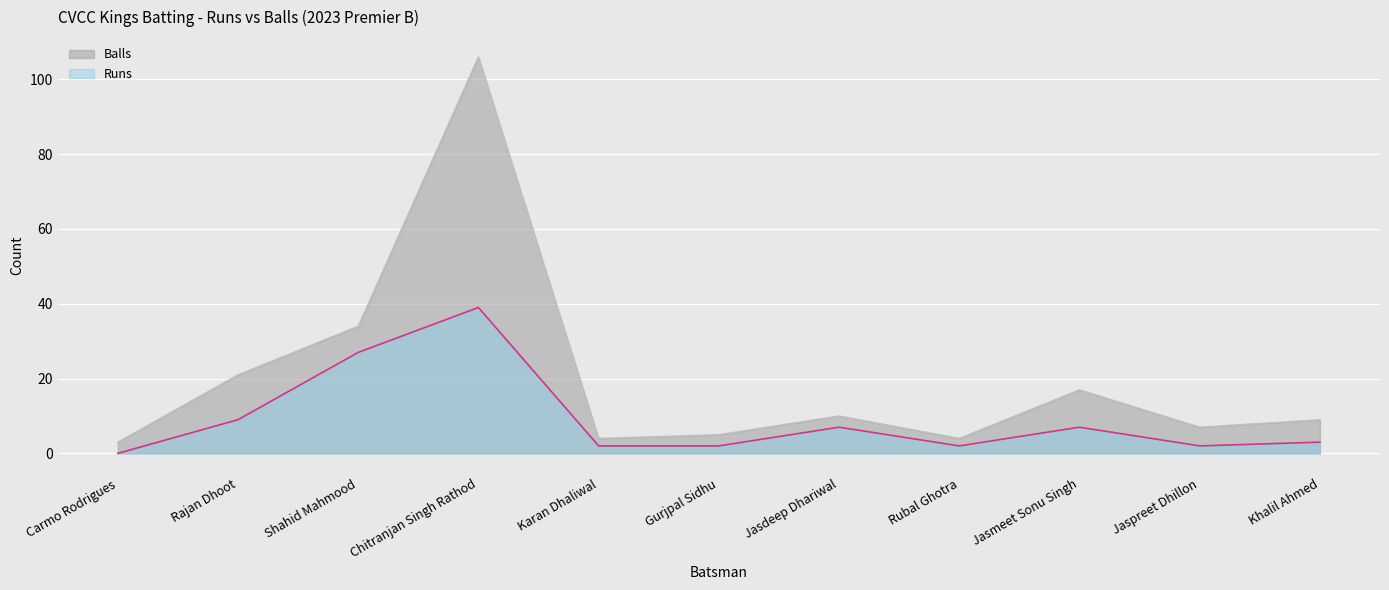

What position from the right is Rajan Dhoot?

10